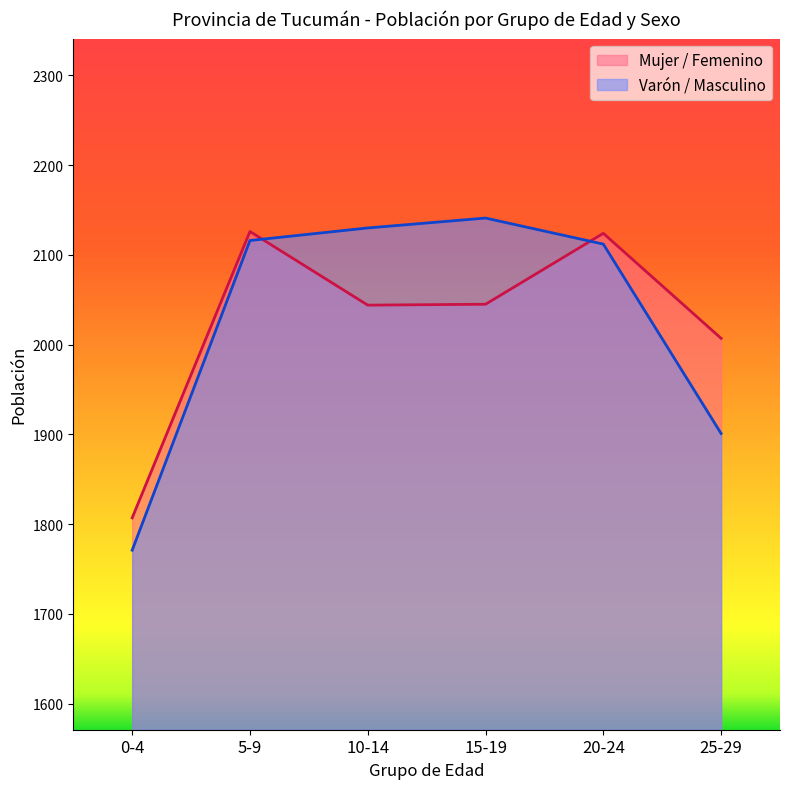

Where is Mujer / Femenino nearest to the value 1966?

25-29